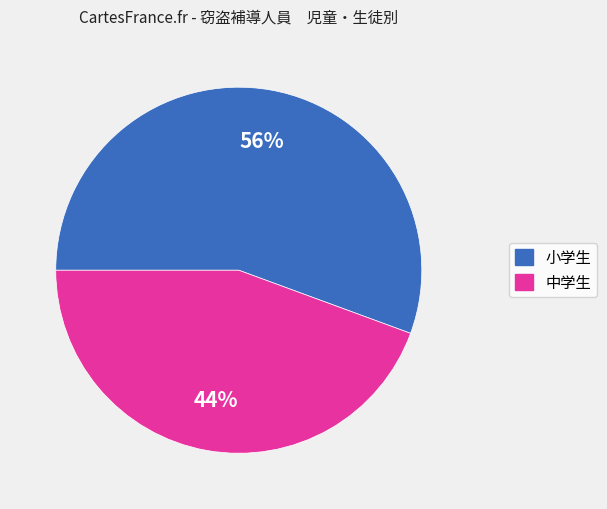

Rank the categories by value from lowest to highest.

中学生, 小学生